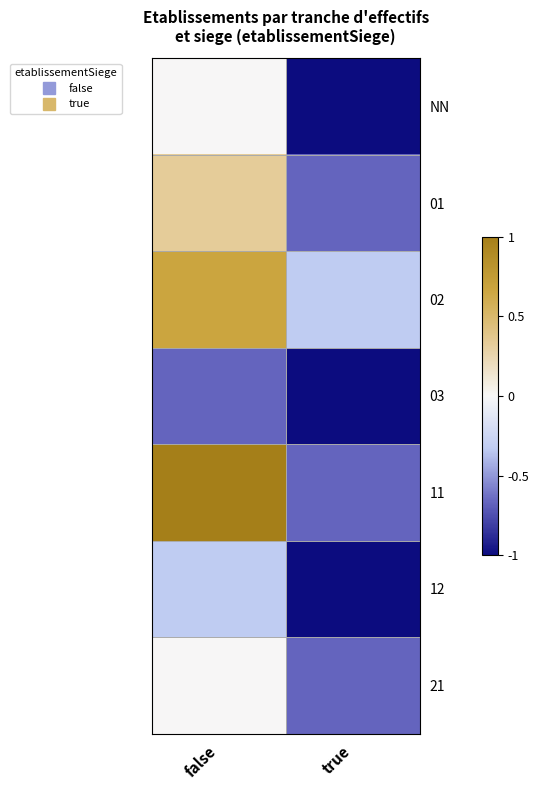

List the series in order of their peak value, highest first.

11, 02, 01, NN, 21, 12, 03